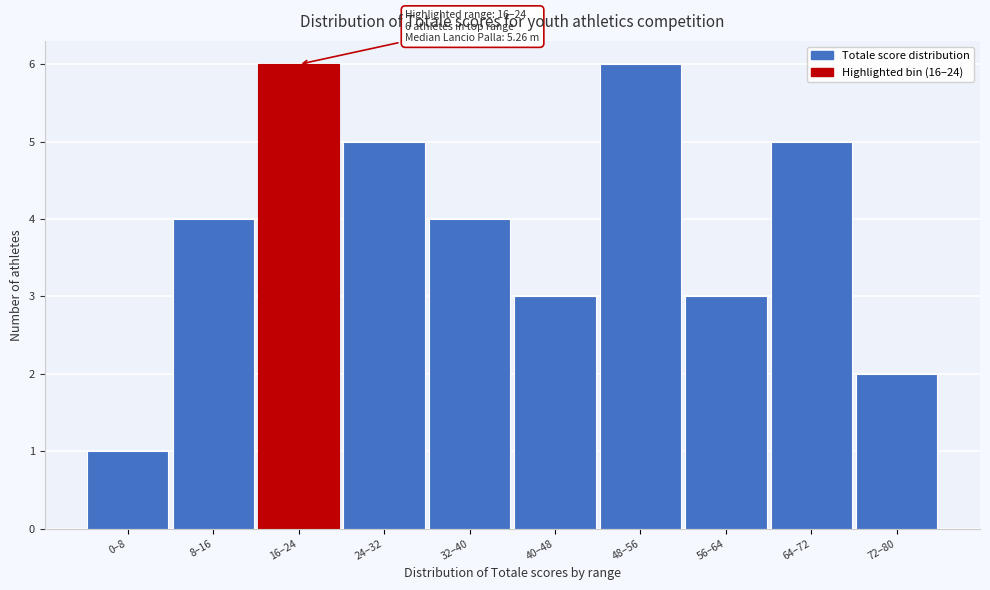

Reading right to left, extract all data points from this chart.

2	5	3	6	3	4	5	6	4	1